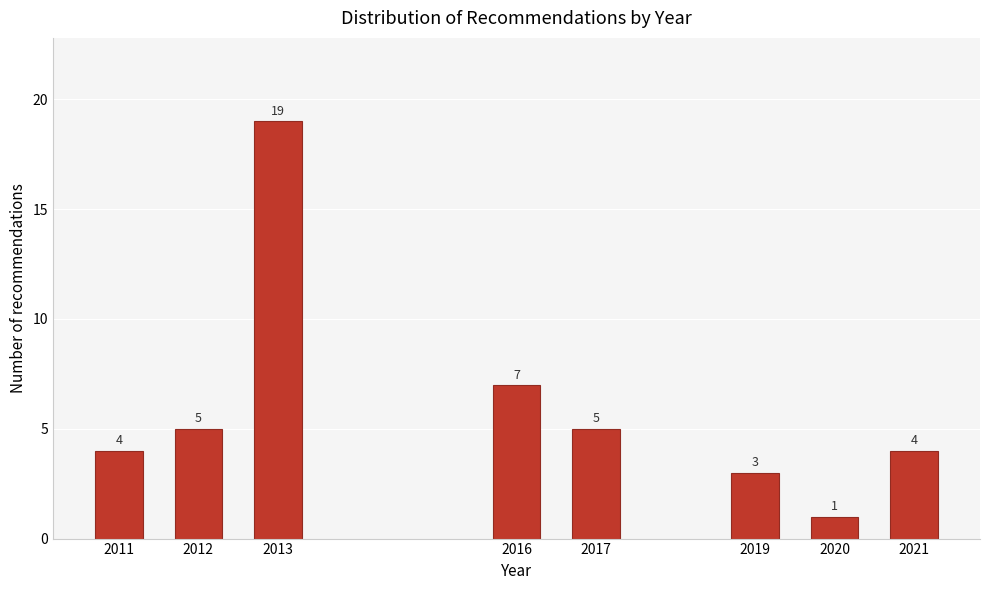

Reading right to left, extract all data points from this chart.

2021=4	2020=1	2019=3	2017=5	2016=7	2013=19	2012=5	2011=4